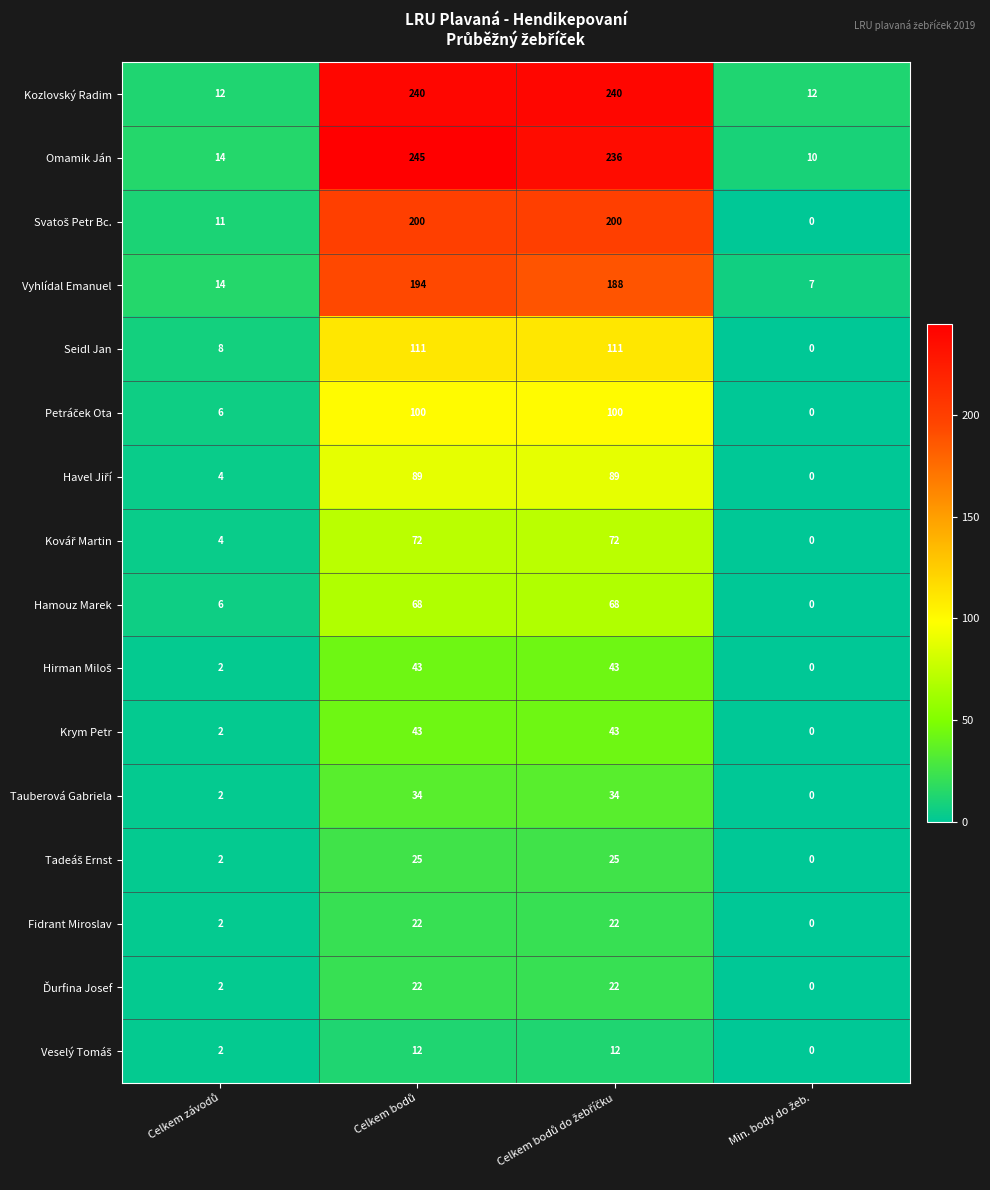

Which series has the widest spread of values?

Omamik Ján